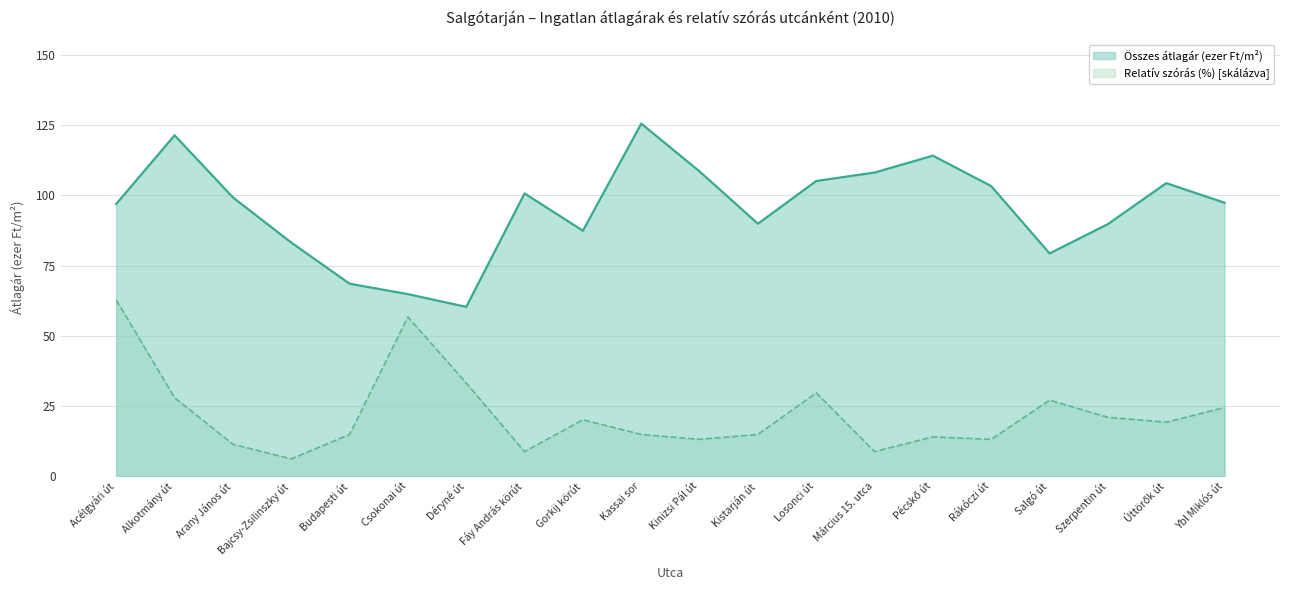

How many lines are shown in the chart?

2